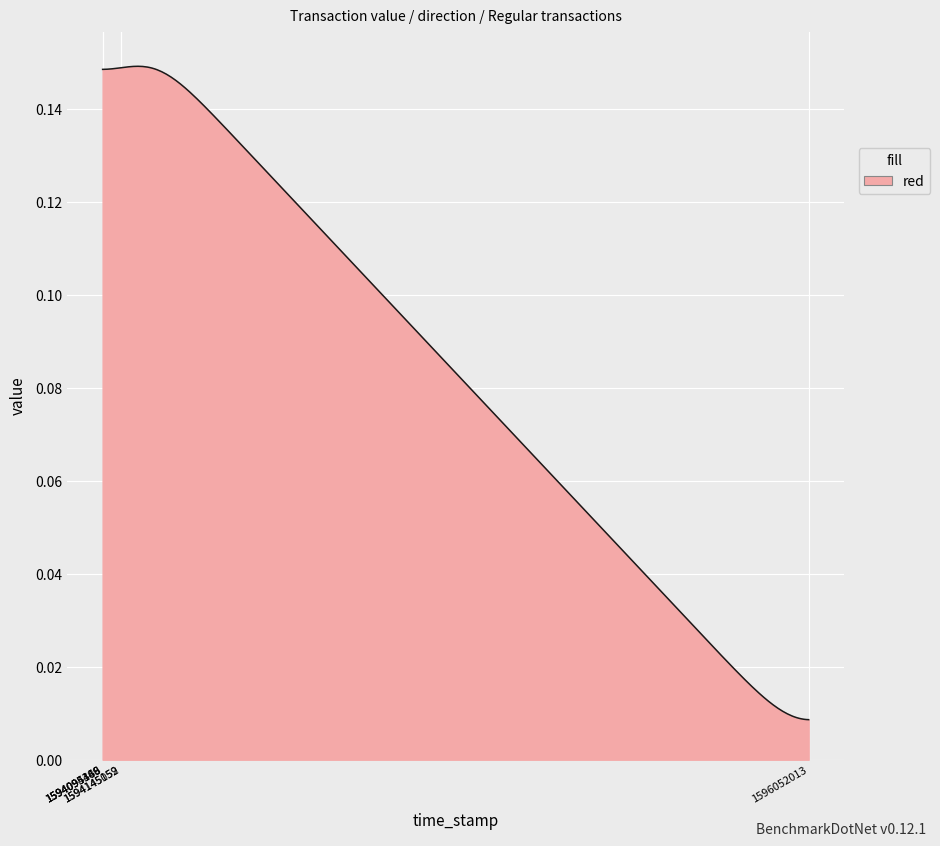

Where is the data nearest to the value 0?

1596052013